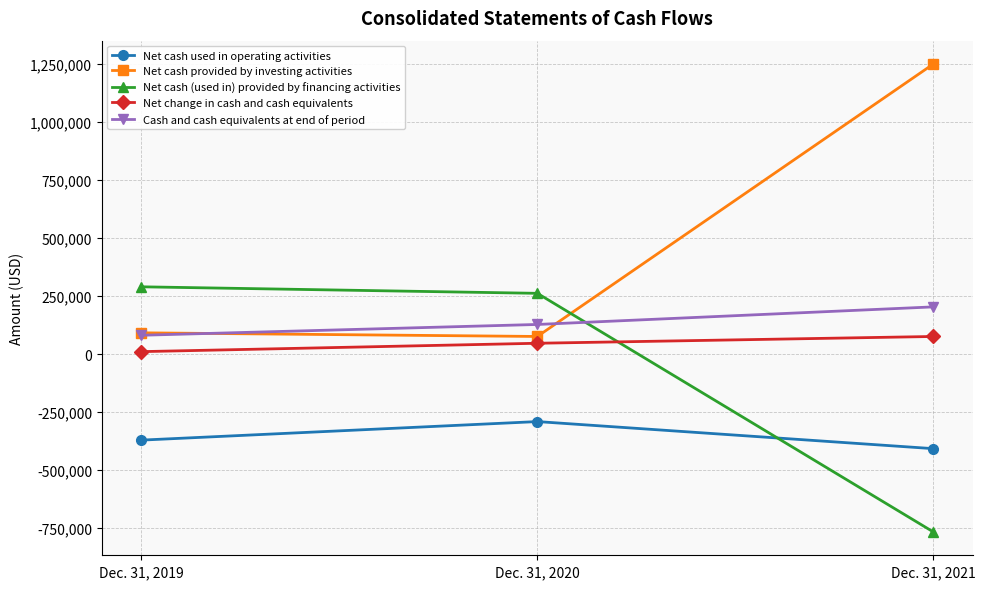

Does the chart display data point markers on the line(s)?

Yes